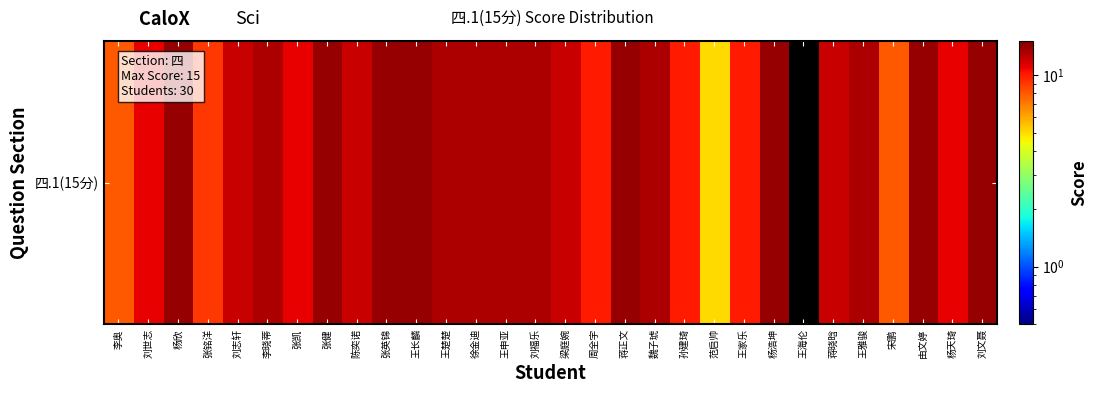

Where does the data first go above 13?

杨欣